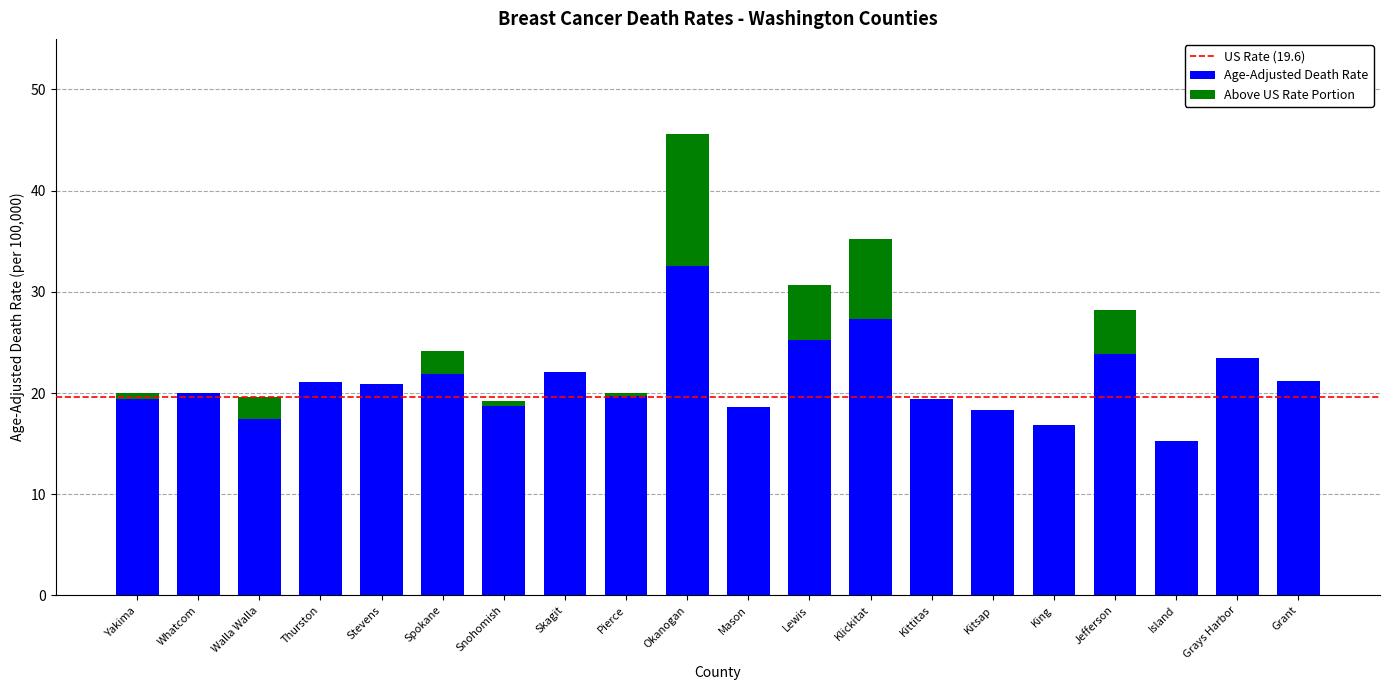

At which category is the sum across all series the highest?

Okanogan